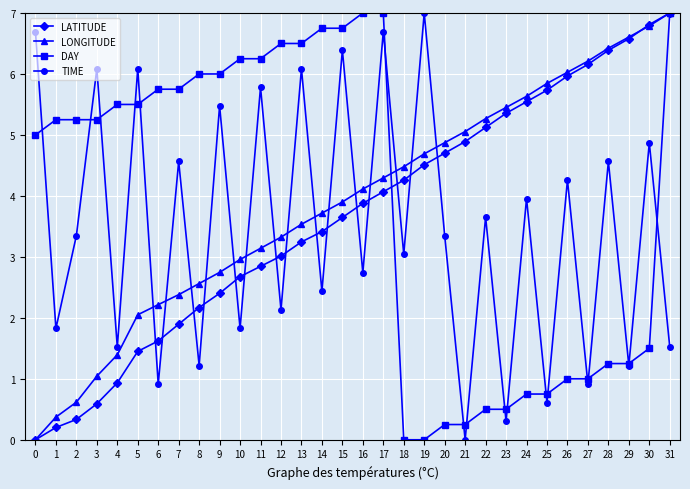

True or false: DAY and LONGITUDE cross at least once.

True